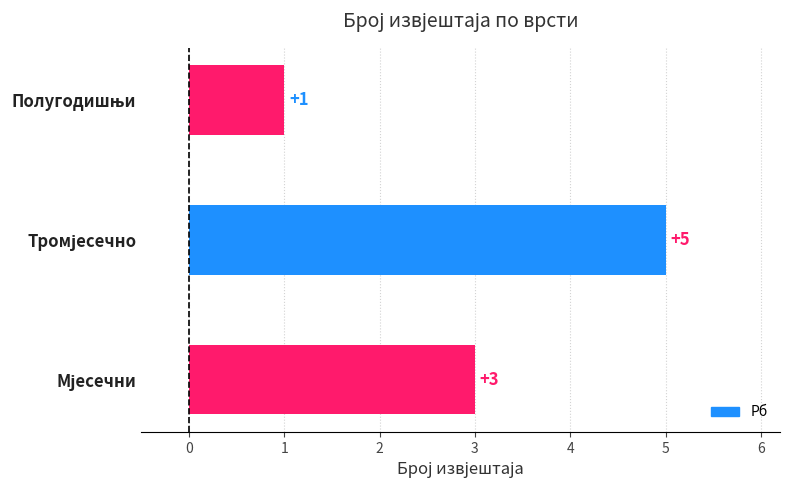

How many values are between 1 and 5?

3